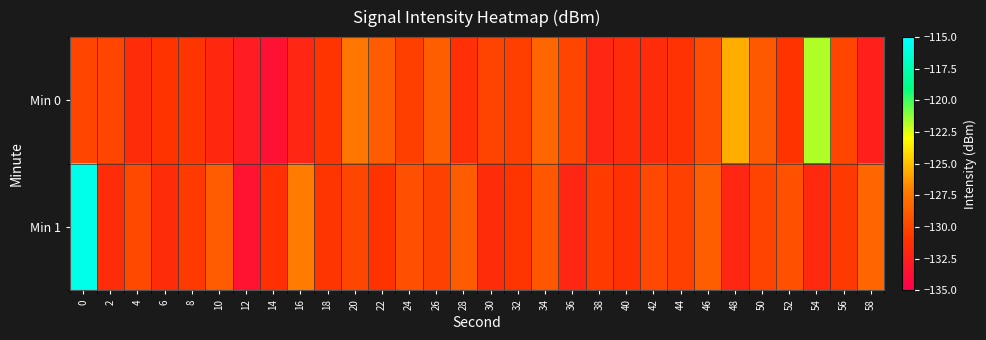

Reading right to left, list all the values displayed in this chart.

Min 0: 58=-132.5	56=-130.0	54=-121.8	52=-131.0	50=-129.0	48=-125.5	46=-129.6	44=-131.0	42=-131.5	40=-131.5	38=-132.0	36=-130.0	34=-128.3	32=-130.4	30=-130.1	28=-131.3	26=-128.7	24=-130.3	22=-128.9	20=-127.5	18=-130.9	16=-132.0	14=-133.6	12=-132.8	10=-131.8	8=-130.8	6=-131.0	4=-131.4	2=-130.0	0=-130.0
Min 1: 58=-128.3	56=-130.6	54=-131.7	52=-129.4	50=-130.1	48=-131.9	46=-128.7	44=-130.3	42=-129.8	40=-131.2	38=-130.5	36=-132.0	34=-129.1	32=-130.8	30=-131.5	28=-128.9	26=-130.2	24=-129.5	22=-131.0	20=-130.0	18=-130.8	16=-127.1	14=-131.2	12=-133.5	10=-128.9	8=-130.6	6=-131.5	4=-129.8	2=-131.5	0=-115.7